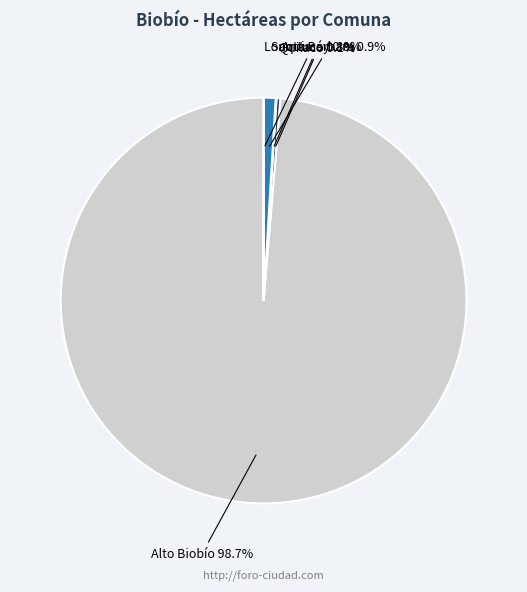

To the nearest percent, what is the difference between the largest and smallest slice percentages?

99%